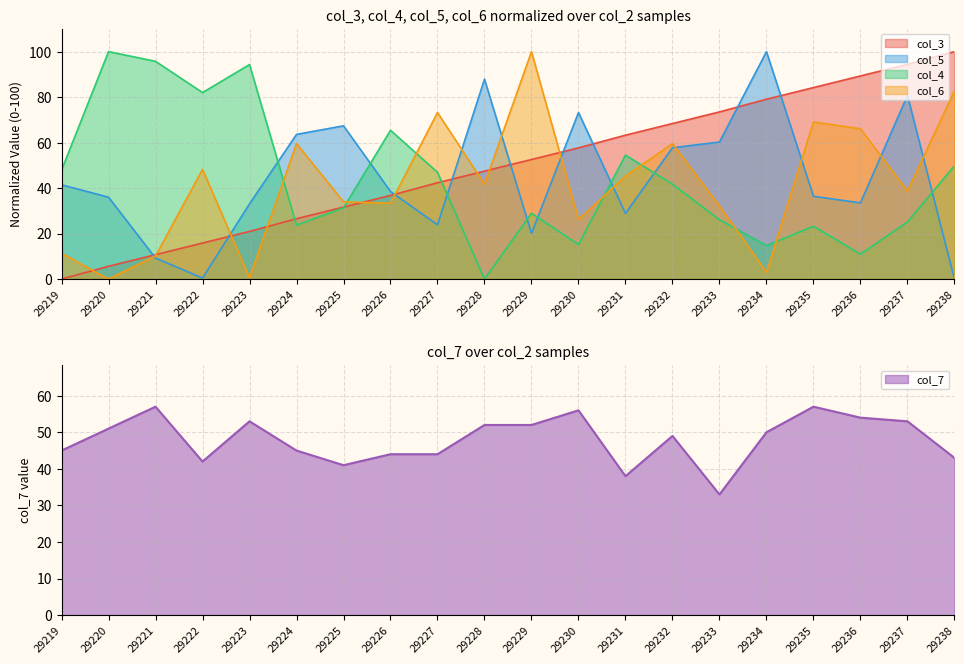

In col_4, how many points are lower than both neighbors (excluding endpoints)?

6